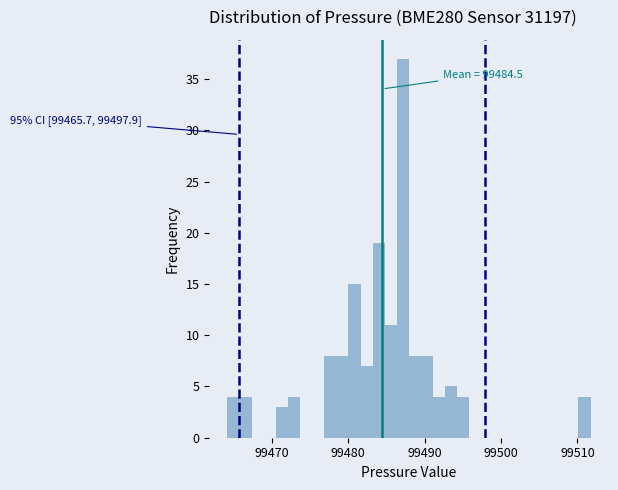

Read against the x-axis, roughly where is the centre of the tallest bar?

99487